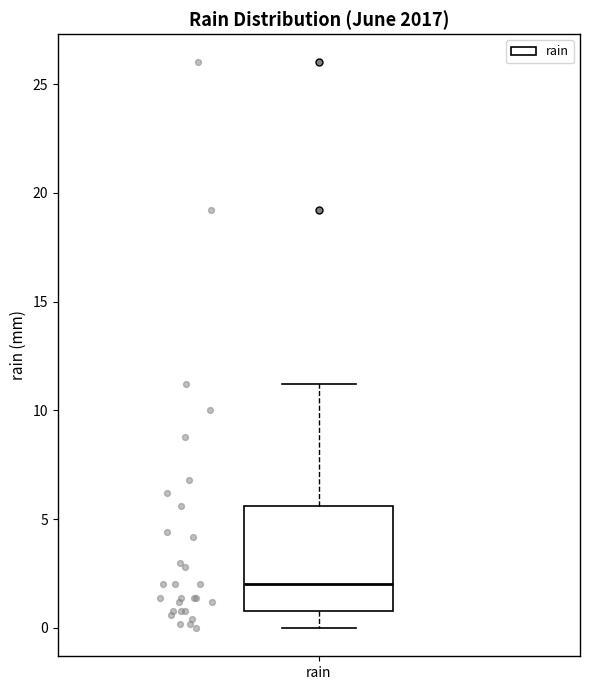

Transcribe this box plot: give where the median line is, the range the box spans, and where the two whiskers end, as read against the y-axis. The values are not printed on the chart, so give them approximately, as read against the axis.

median 2.0, box 1.0 to 5.5, whiskers 0.0 to 11.0